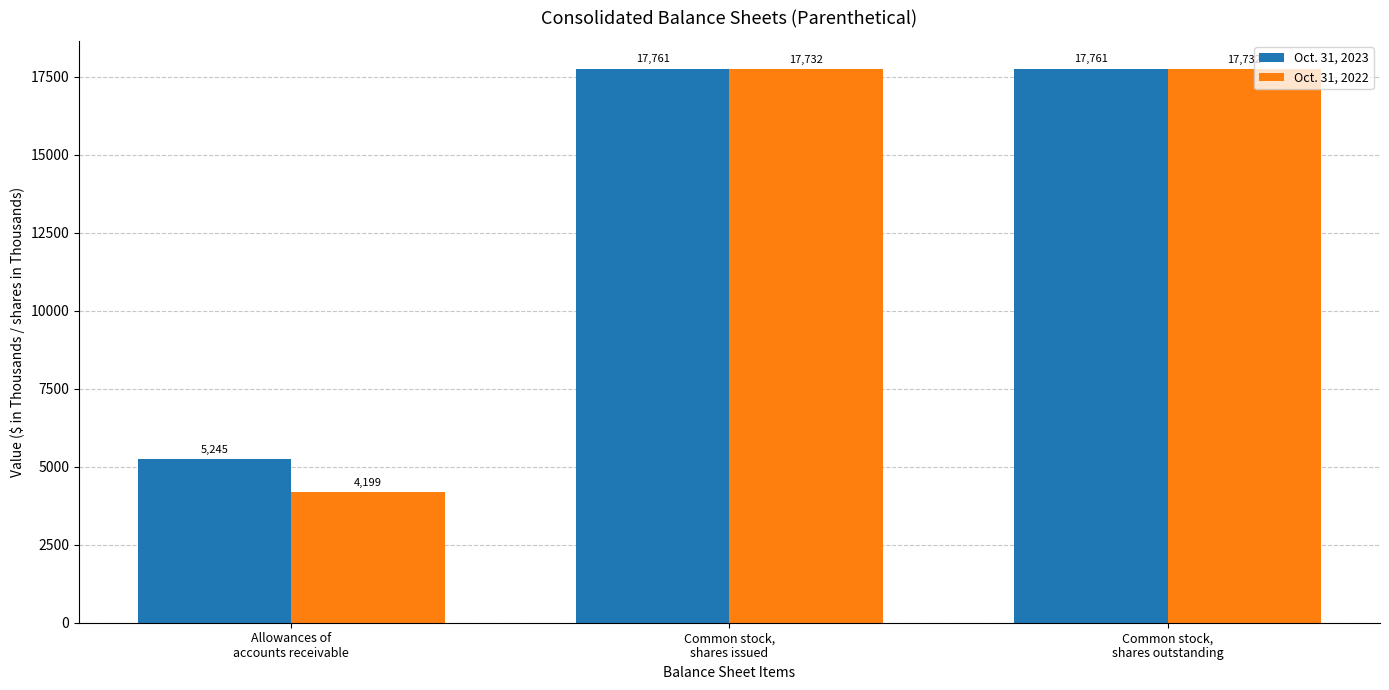

The Oct. 31, 2023 series shows 29094 at Common stock,
shares outstanding. True or false?

False